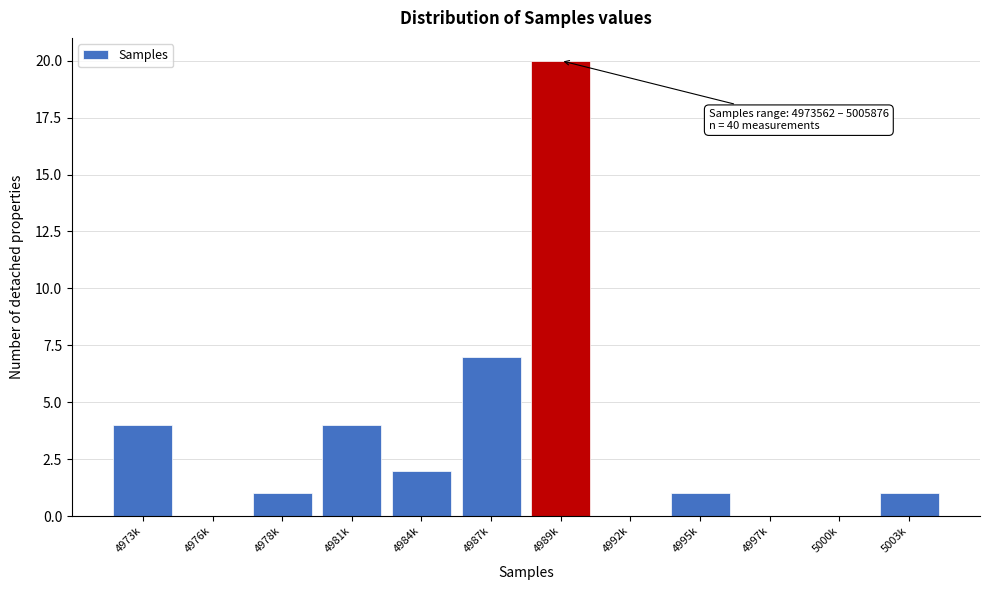

Reading left to right, list all the values displayed in this chart.

4973k=4	4976k=0	4978k=1	4981k=4	4984k=2	4987k=7	4989k=20	4992k=0	4995k=1	4997k=0	5000k=0	5003k=1